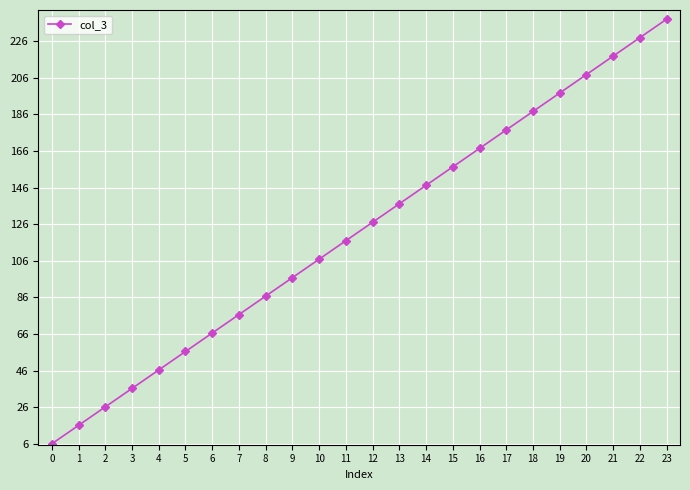

Is it true that the value at 9 is 127.5?

False